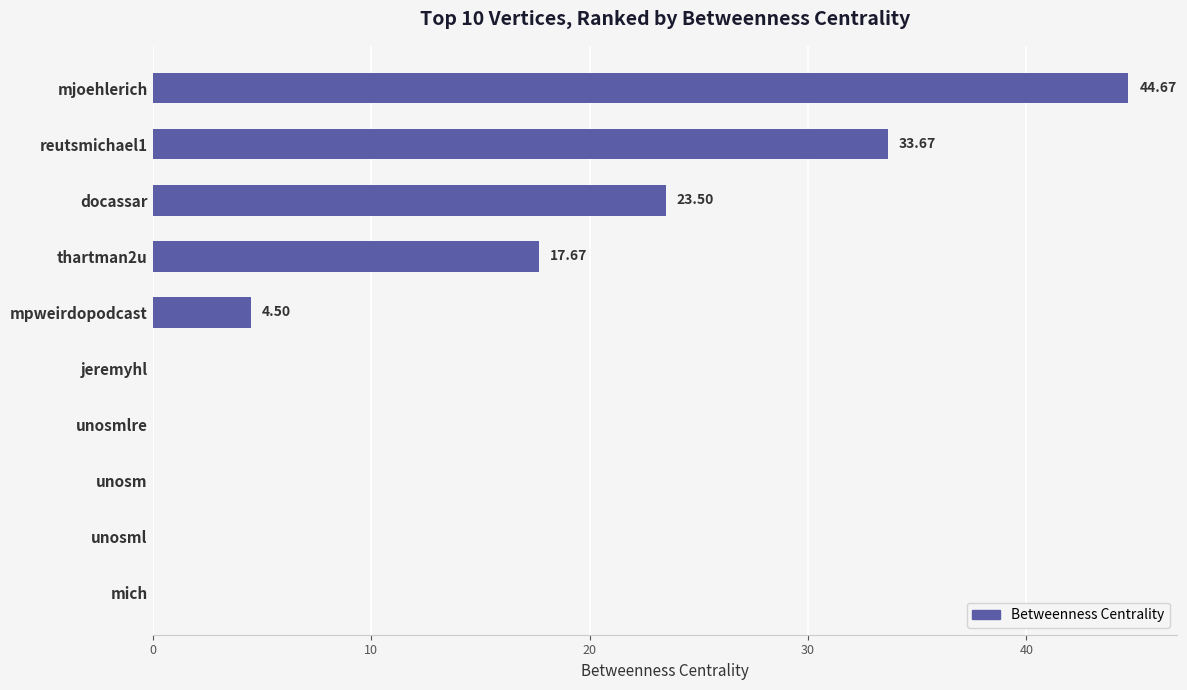

What is the sum of the values at unosm and thartman2u?

17.7